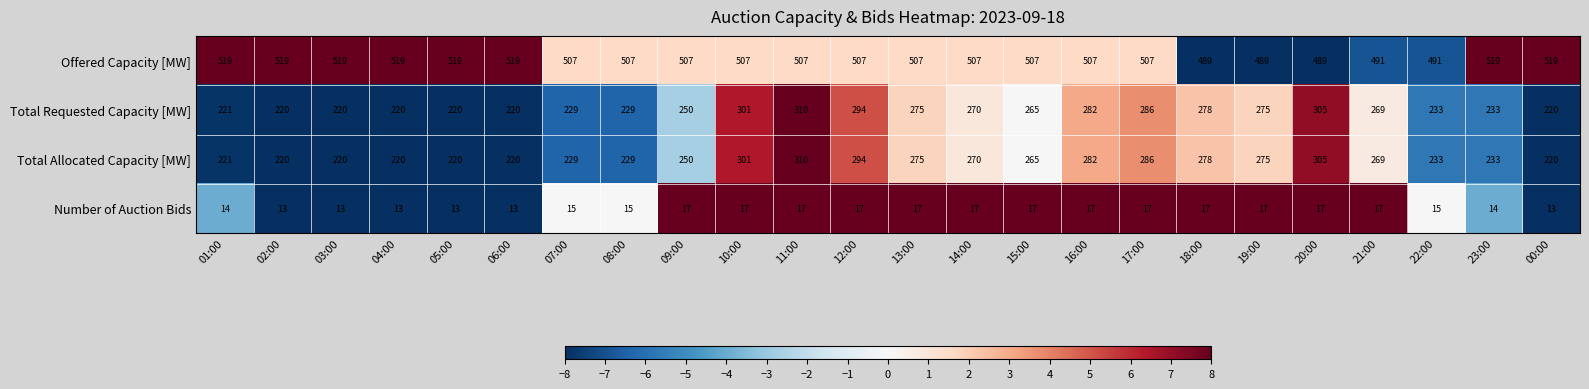

At which label does Total Allocated Capacity [MW] first exceed 265?

10:00